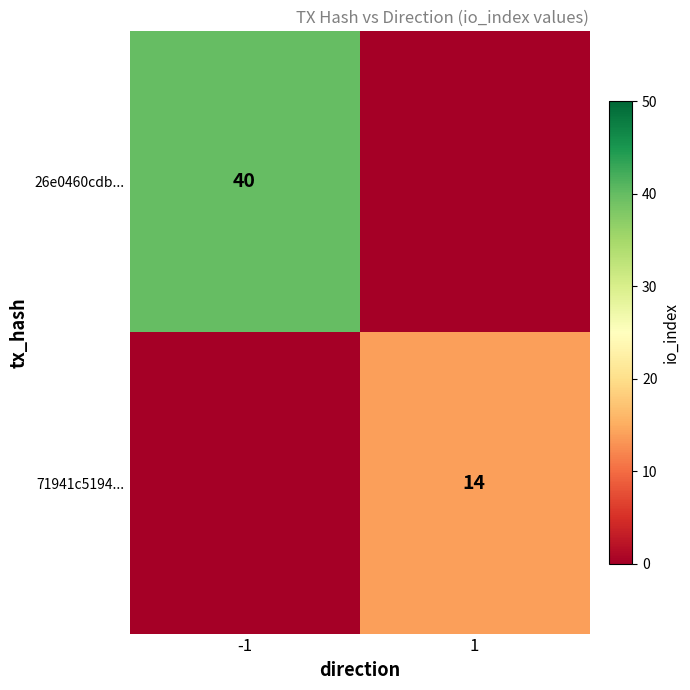

Is the value of 71941c5194... at 1 greater than the value of 26e0460cdb... at -1?

No